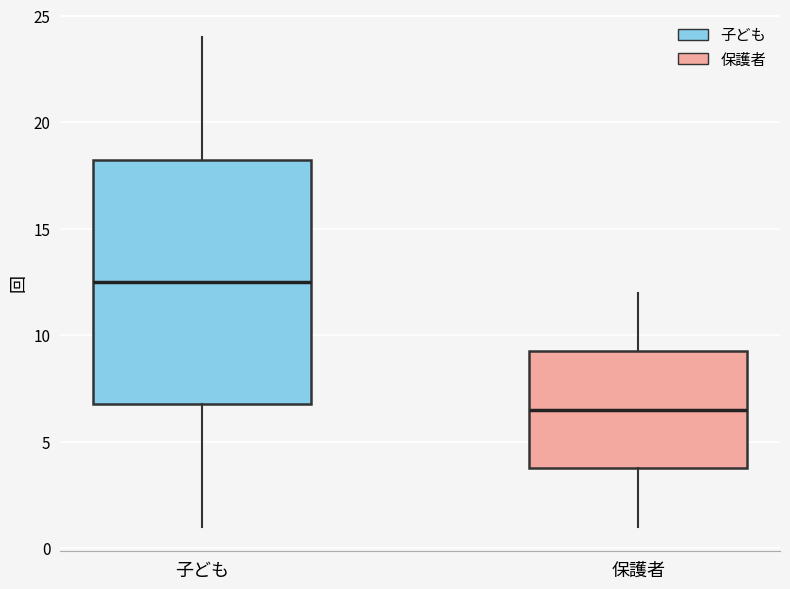

Reading left to right, transcribe this box plot: for each box, give where its median line is, the range the box spans, and where its two whiskers end, as read against the y-axis. The values are not printed on the chart, so give them approximately, as read against the axis.

子ども: median 12.5, box 7.0 to 18.5, whiskers 1.0 to 24.0
保護者: median 6.5, box 4.0 to 9.5, whiskers 1.0 to 12.0